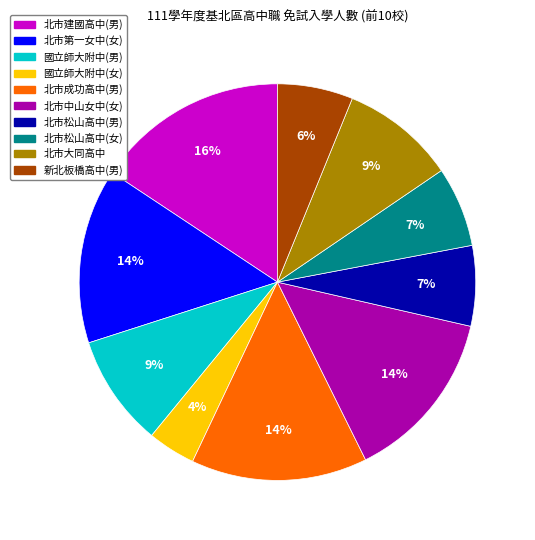

The 北市中山女中(女) slice represents 14% of the pie. True or false?

True